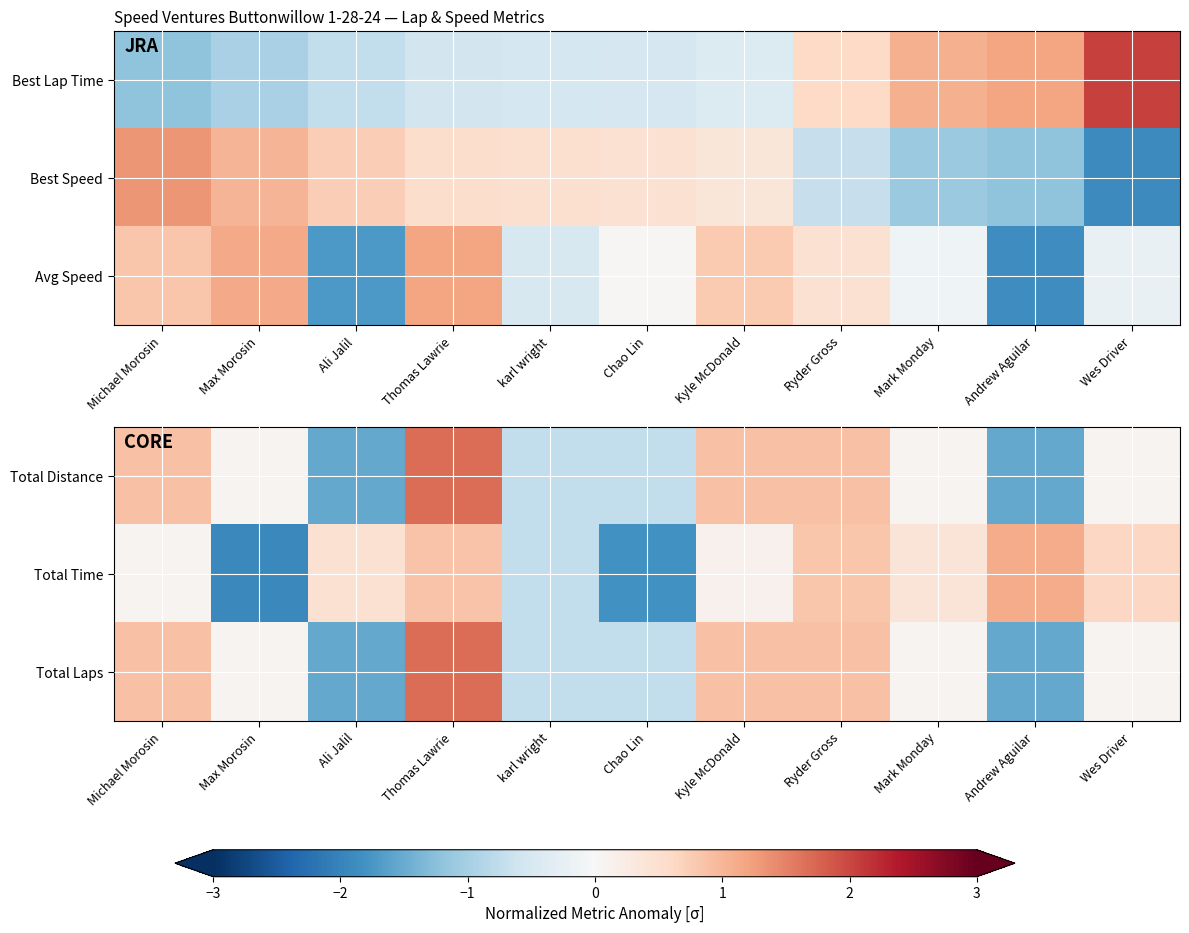

Which category has the highest value in the Total Distance series?

Thomas Lawrie